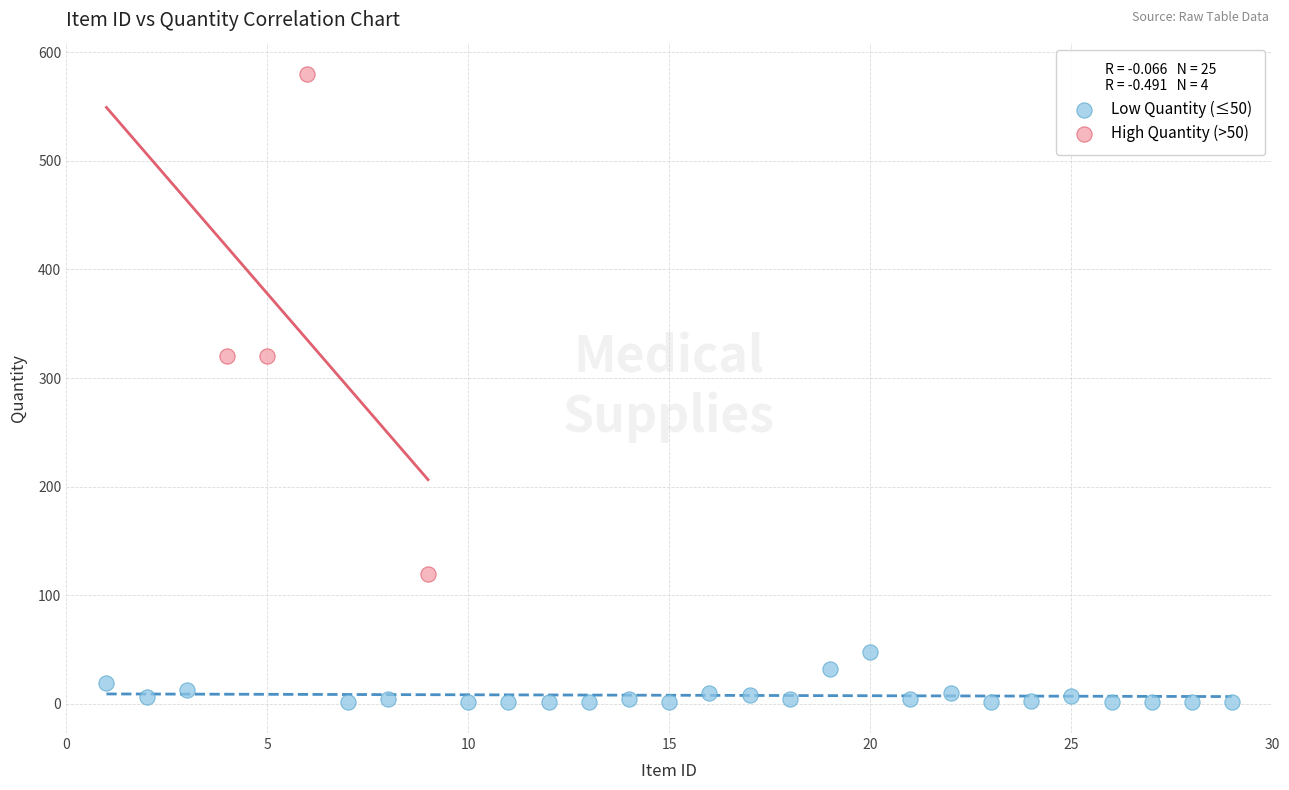

Which series contains the lowest Y value?

Low Quantity (≤50)